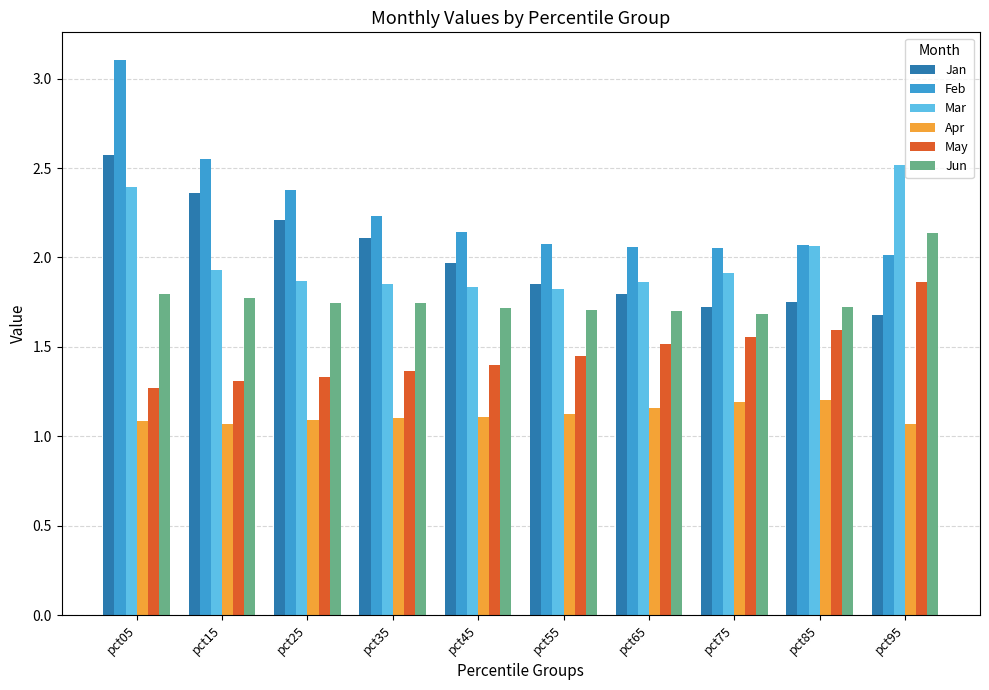

What are all the series names shown in the legend?

Jan, Feb, Mar, Apr, May, Jun